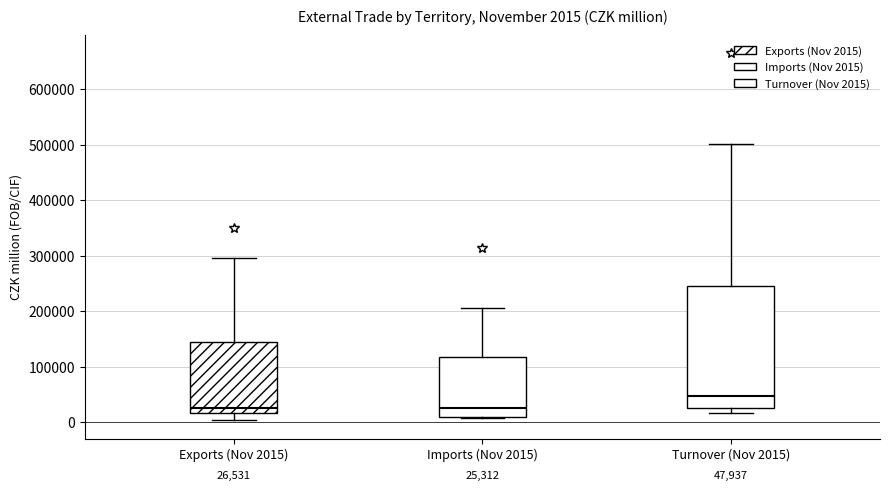

Which box is the tallest, from its lower edge to its upper edge?

Turnover (Nov 2015)